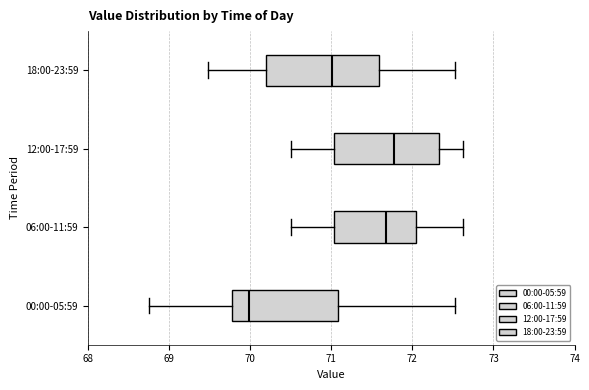

Where does the right whisker of the box for 12:00-17:59 end on the x-axis? The values are not printed on the chart, so give them approximately, as read against the axis.

72.6